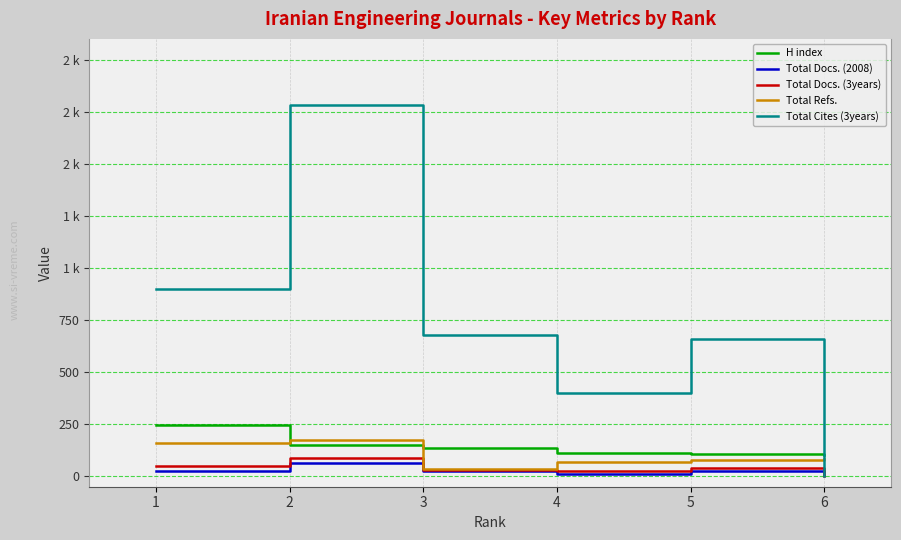

True or false: Total Cites (3years) and Total Refs. intersect in this chart.

True